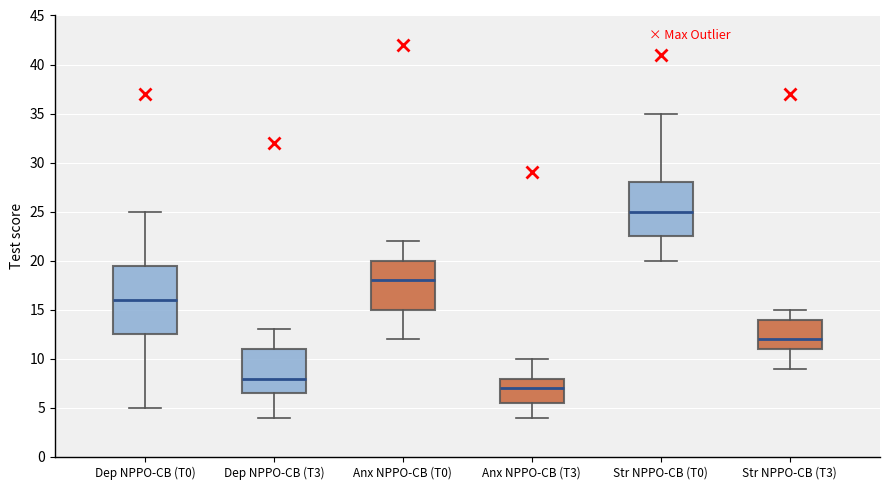

Reading left to right, read every box against the y-axis: the position of its median line, the range the box covers, and the ends of its whiskers. The values are not printed on the chart, so give them approximately, as read against the axis.

Dep NPPO-CB (T0): median 16.0, box 12.5 to 19.5, whiskers 5.0 to 25.0
Dep NPPO-CB (T3): median 8.0, box 6.5 to 11.0, whiskers 4.0 to 13.0
Anx NPPO-CB (T0): median 18.0, box 15.0 to 20.0, whiskers 12.0 to 22.0
Anx NPPO-CB (T3): median 7.0, box 5.5 to 8.0, whiskers 4.0 to 10.0
Str NPPO-CB (T0): median 25.0, box 22.5 to 28.0, whiskers 20.0 to 35.0
Str NPPO-CB (T3): median 12.0, box 11.0 to 14.0, whiskers 9.0 to 15.0